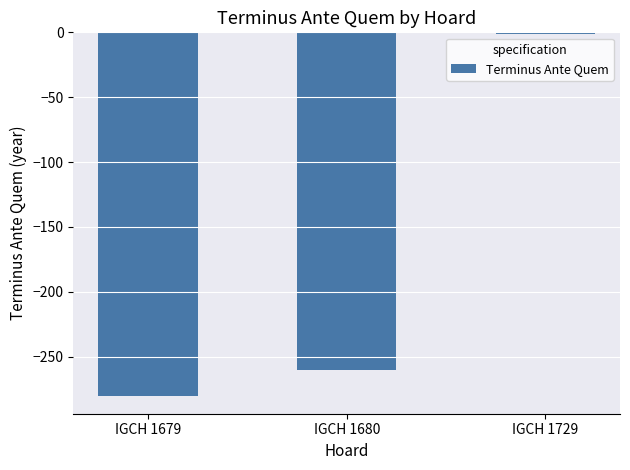

What is the change in value from IGCH 1680 to IGCH 1729?

+259